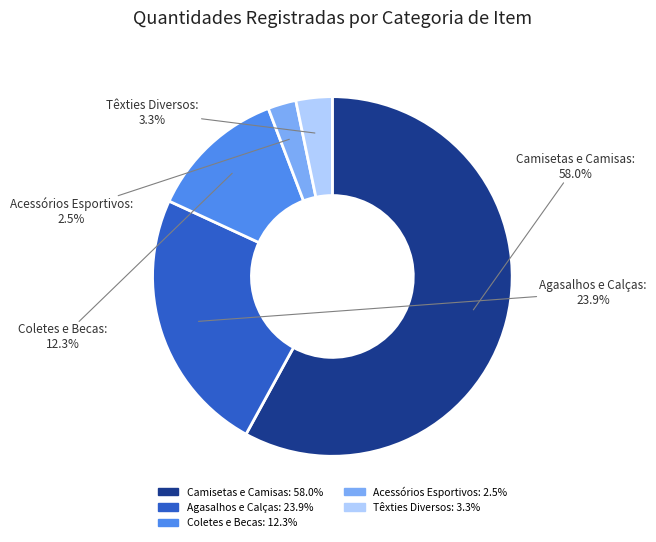

Does any single category account for the majority?

Yes